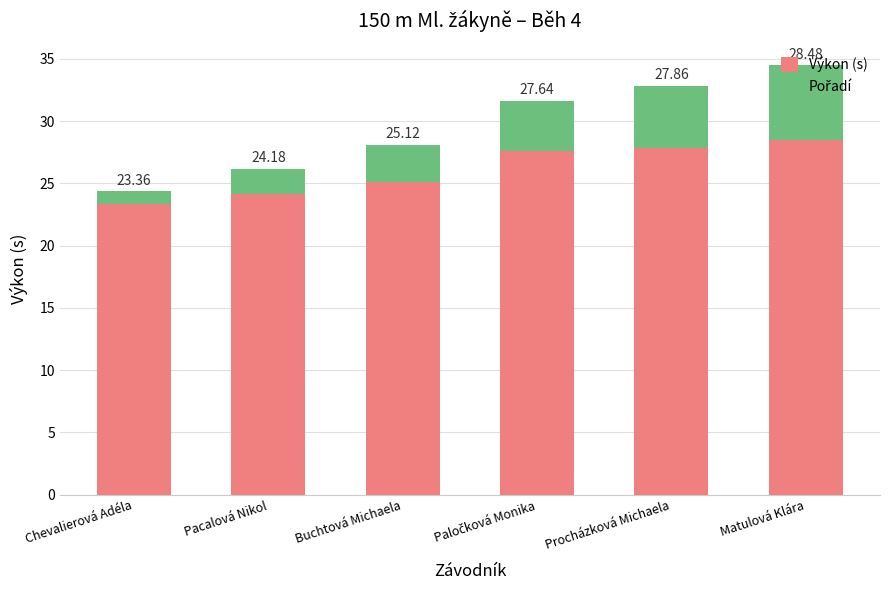

What is the difference between the Výkon (s) values at Pacalová Nikol and Chevalierová Adéla?

0.8